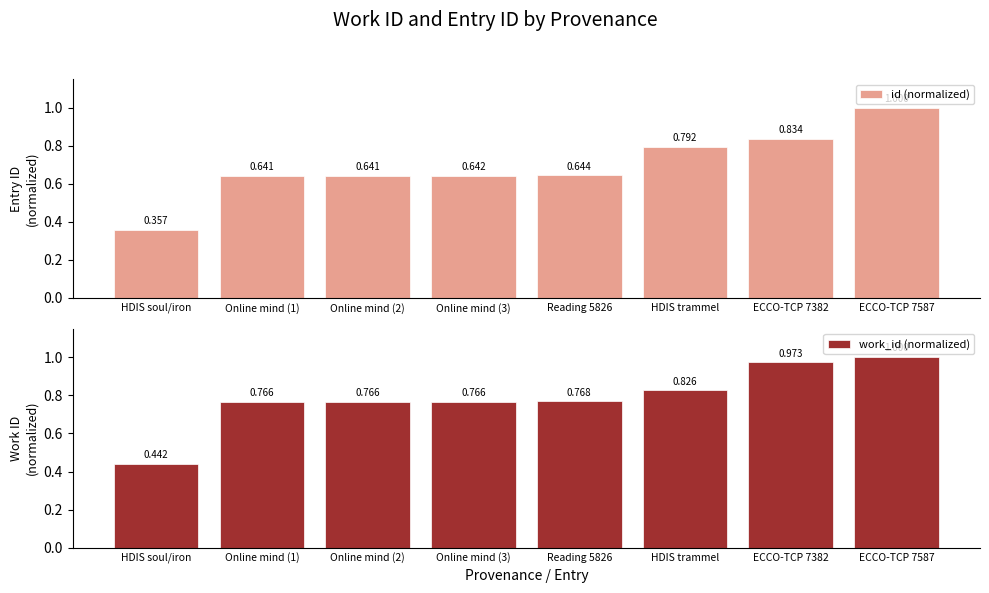

Which series has the largest total across all categories?

work_id (normalized)